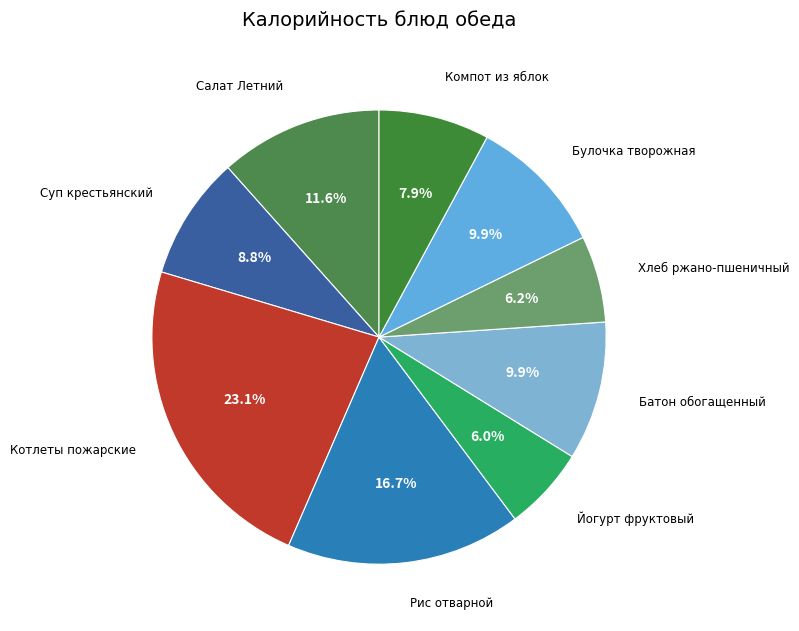

How many slices are in this pie chart?

9